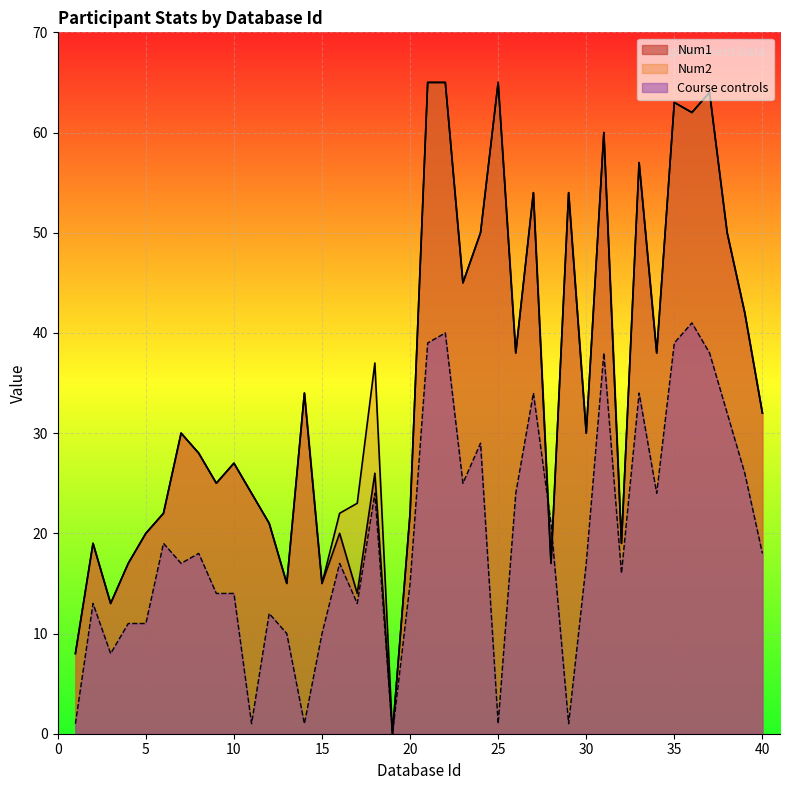

What is the spread (max minus min) of values at 2?

6